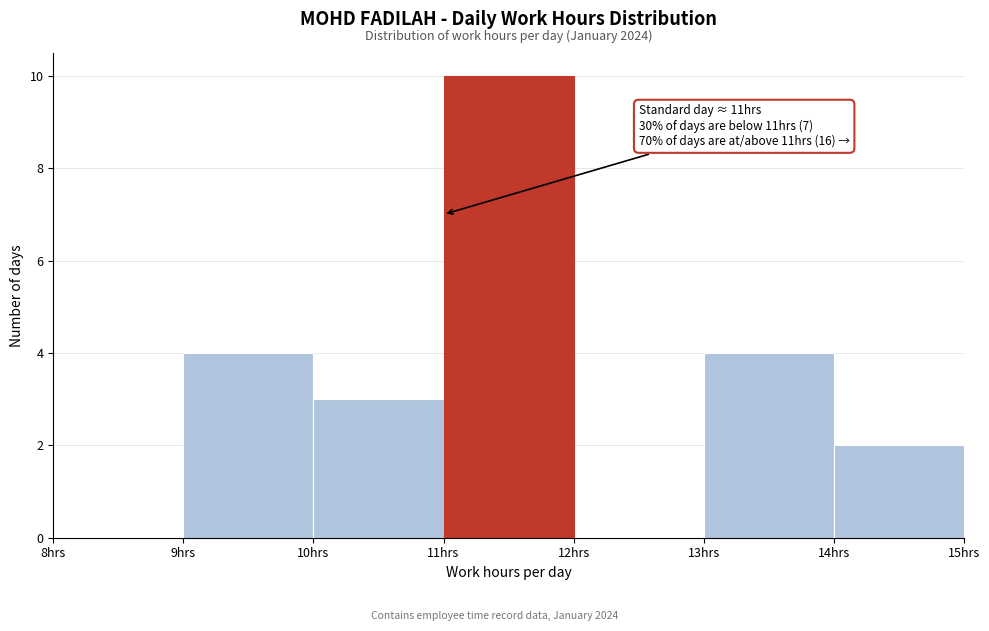

Which range on the x-axis has the tallest bar?

11 to 12